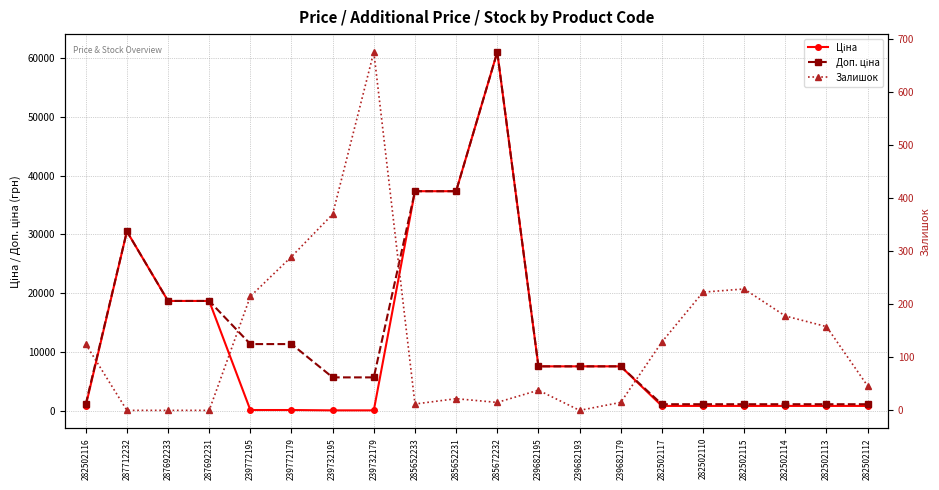

How many data points in Доп. ціна are above 7545?

11